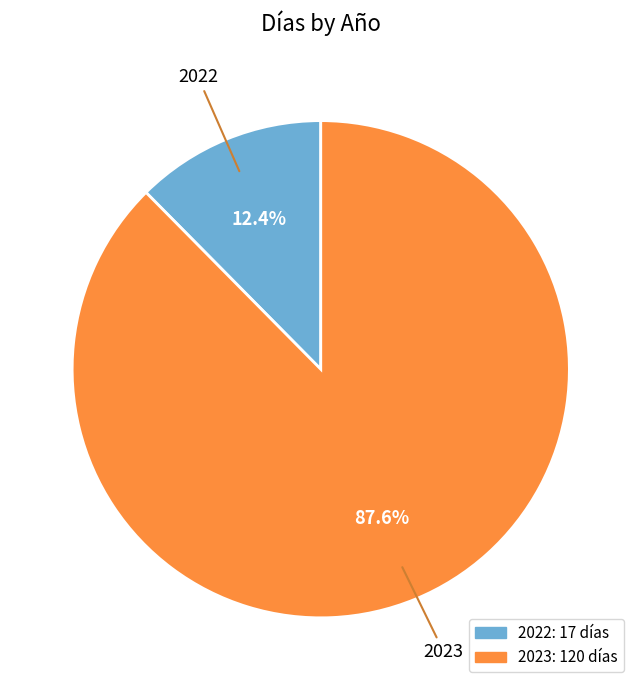

To the nearest percent, what is the difference between the 2022 and 2023 slice percentages?

75%